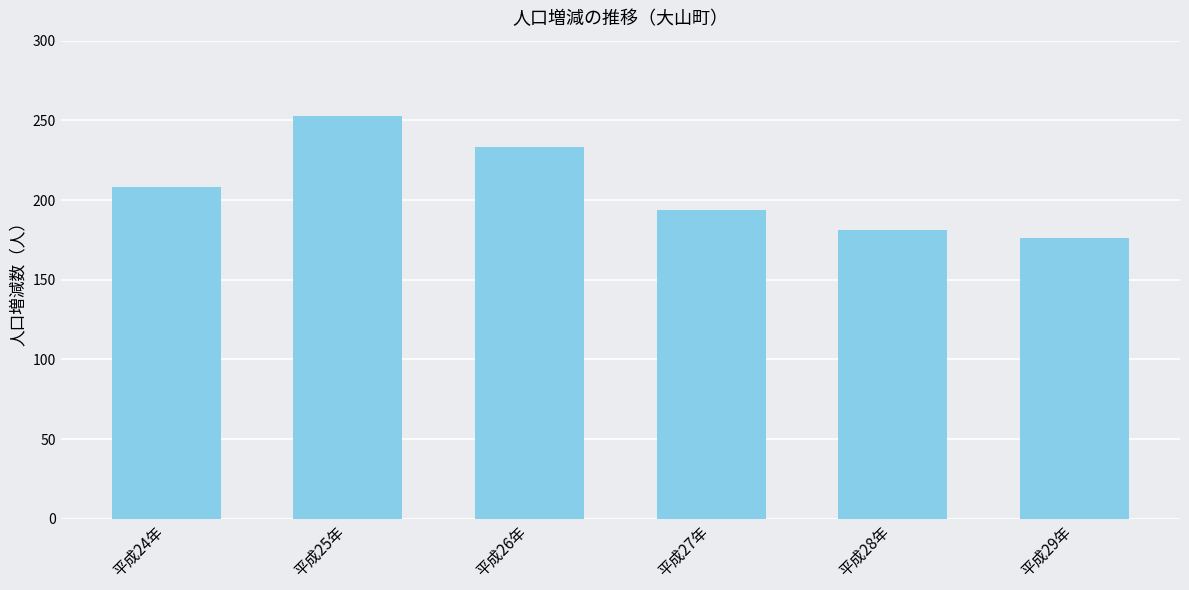

What is the change in value from 平成26年 to 平成27年?

-39